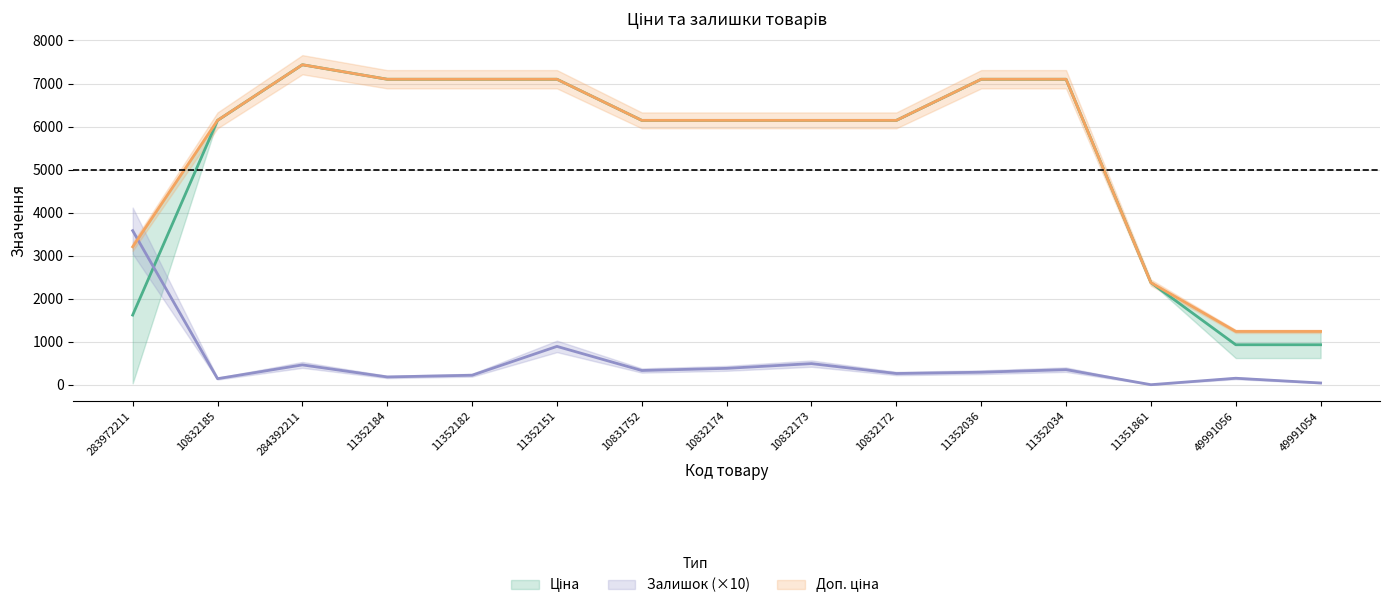

Which label corresponds to the smallest value in the chart?

11351861